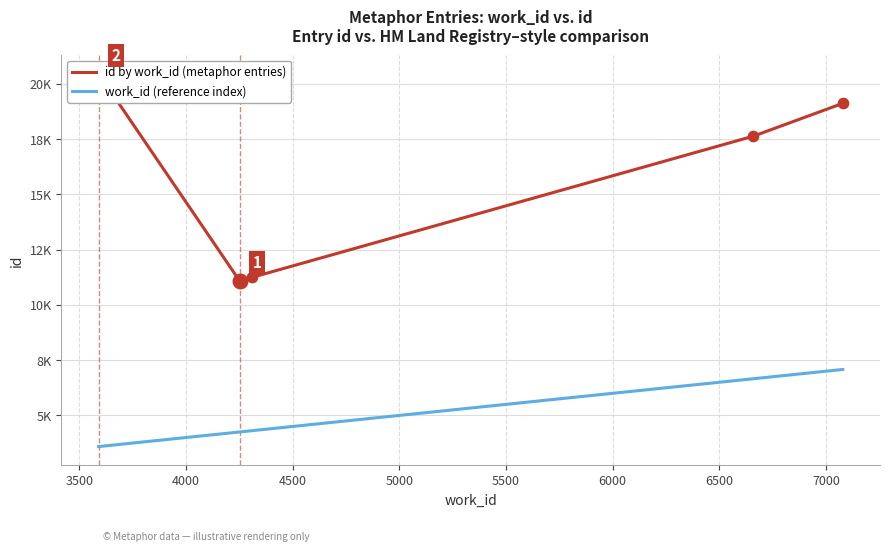

Is the value of work_id (reference index) at 3000 greater than the value of id by work_id (metaphor entries) at 4000?

No